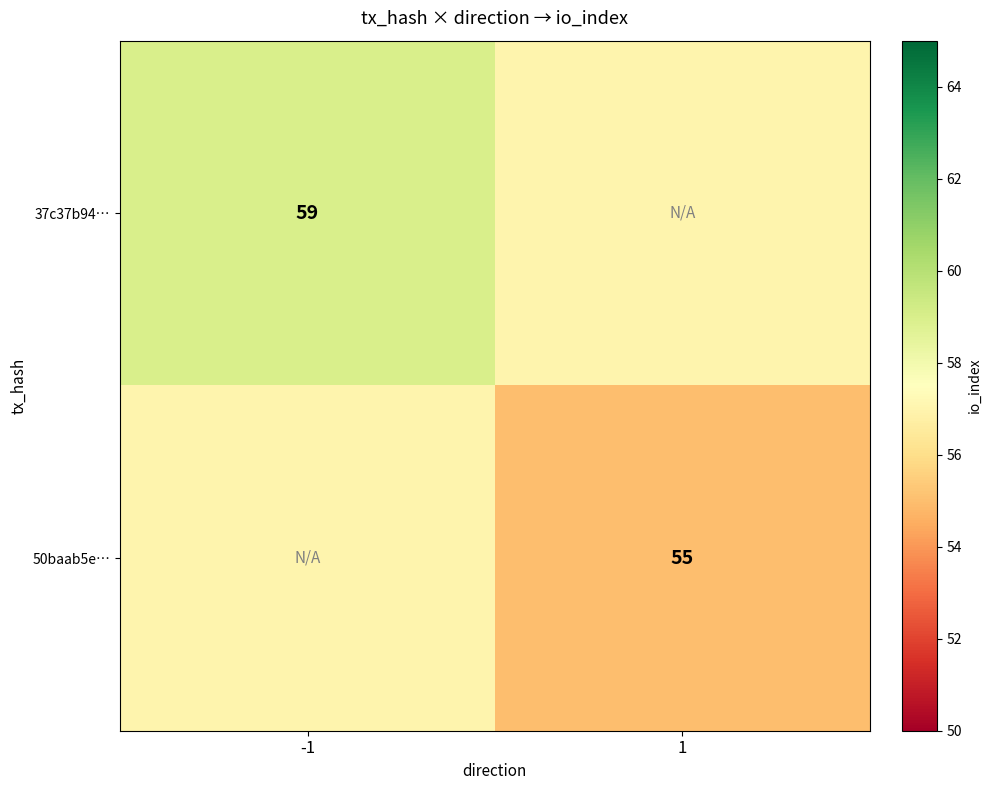

True or false: 50baab5e… has a value of 30 at 1.

False